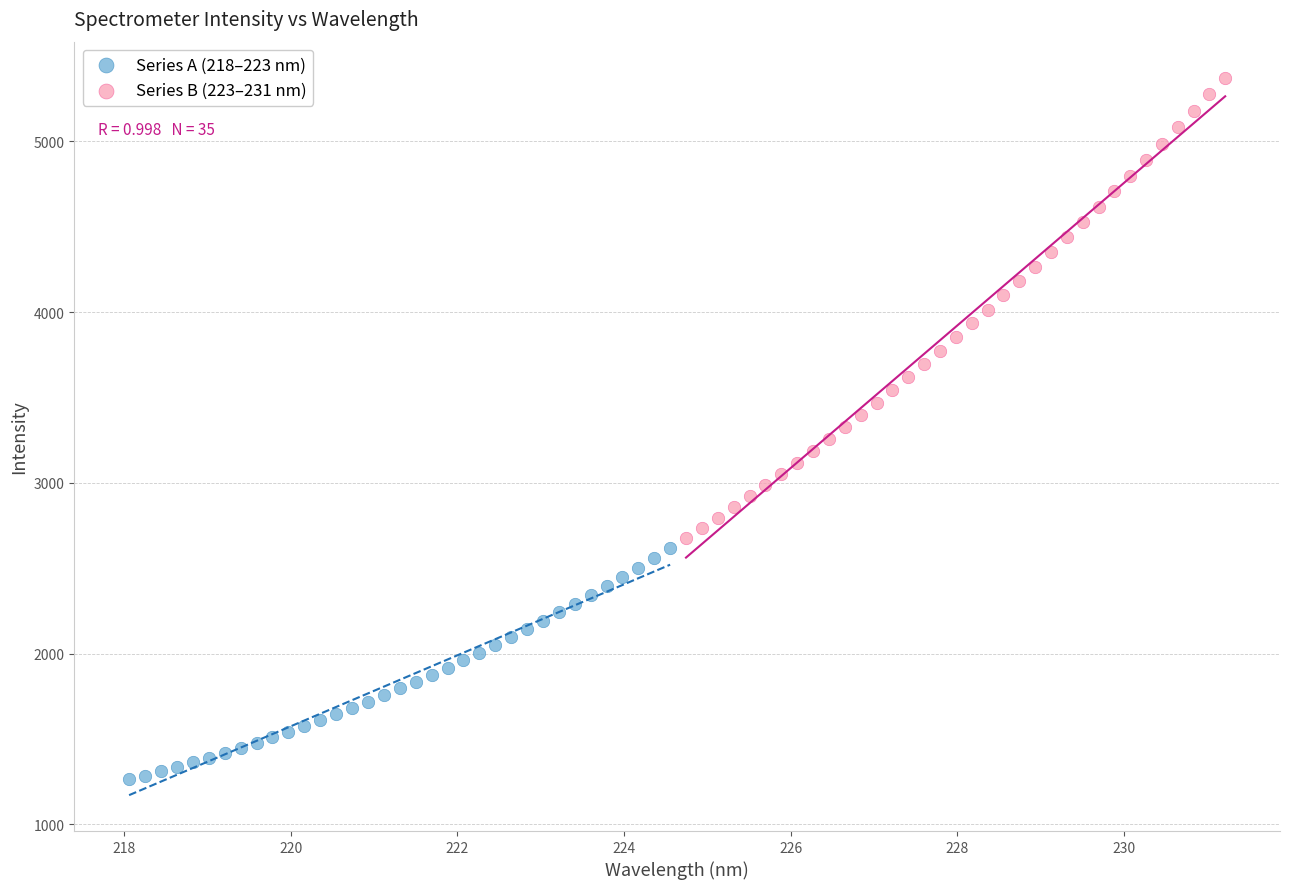

Which series has the widest spread of Y values?

Series B (223–231 nm)